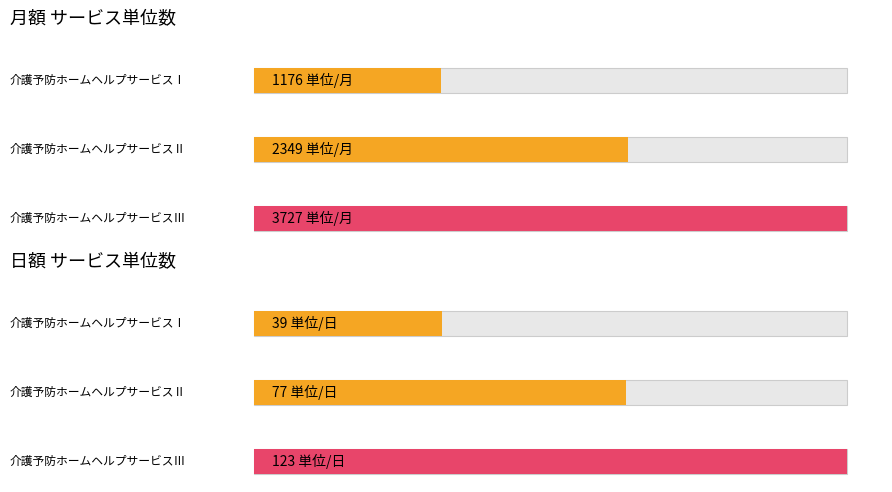

Rank the series by their maximum value, from highest to lowest.

月額（単位）, 日額（単位）